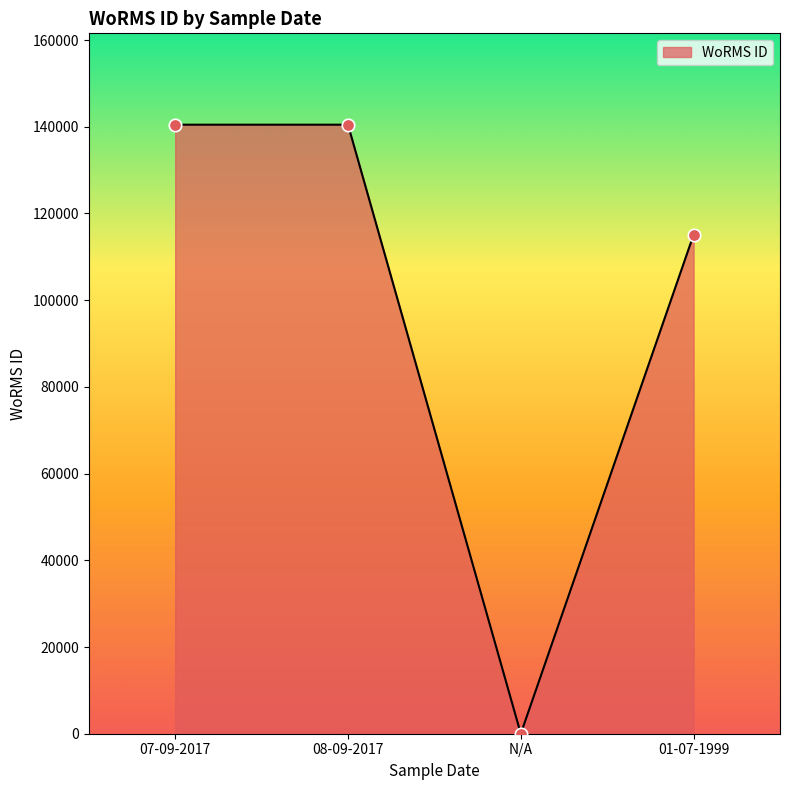

Which has a higher value, 08-09-2017 or N/A?

08-09-2017